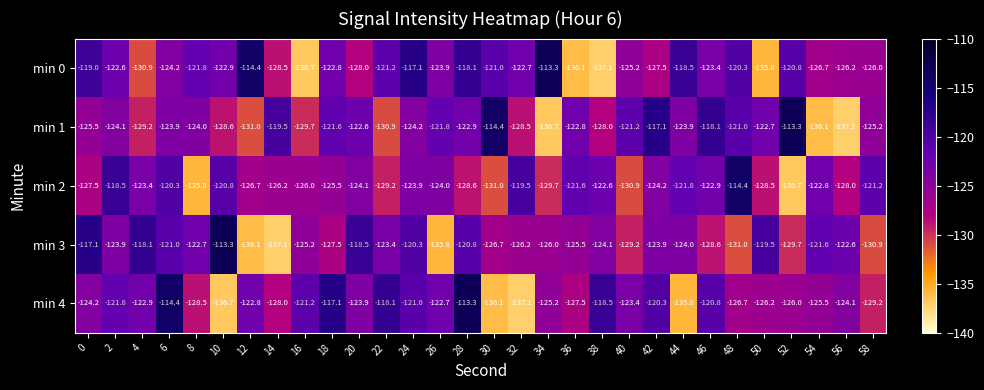

How many values in the min 0 series exceed -122?

11